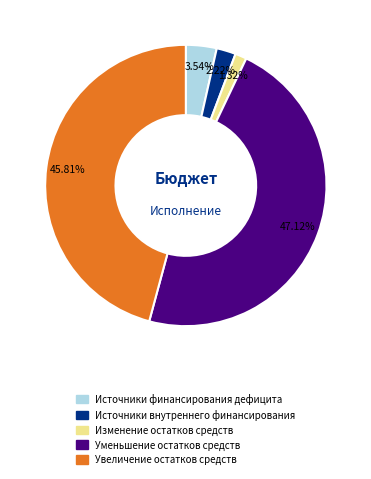

Rank the categories by value from highest to lowest.

Уменьшение остатков средств, Увеличение остатков средств, Источники финансирования дефицита, Источники внутреннего финансирования, Изменение остатков средств